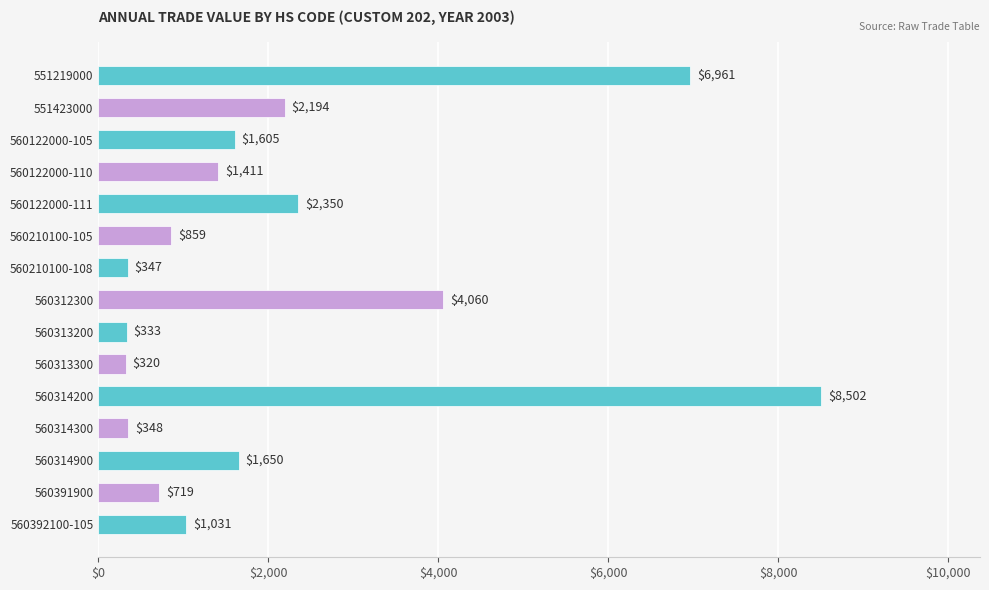

The value at 560122000-110 is 1411. True or false?

True